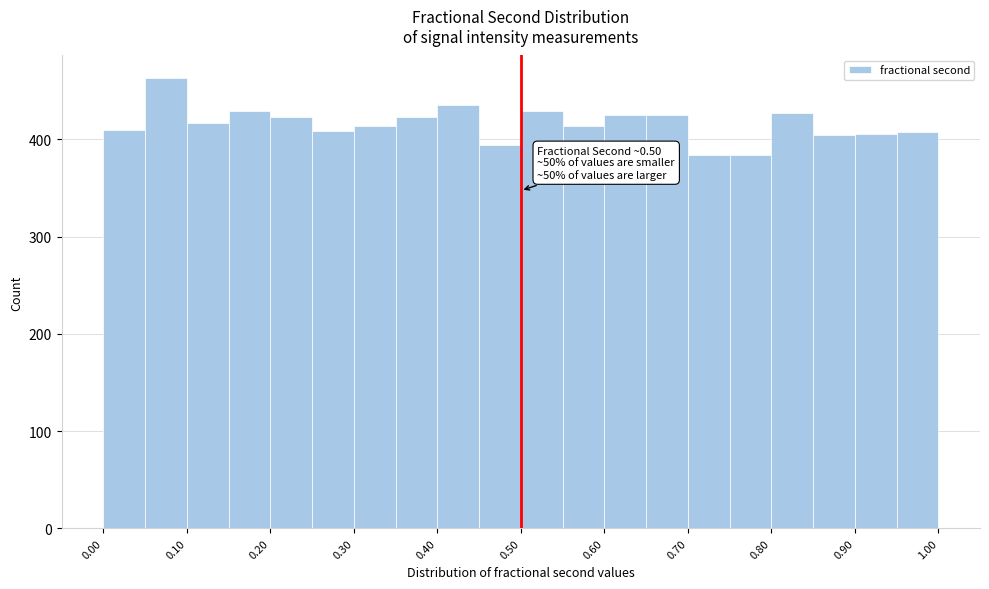

Over which range of the x-axis is the bar tallest?

0.05 to 0.10